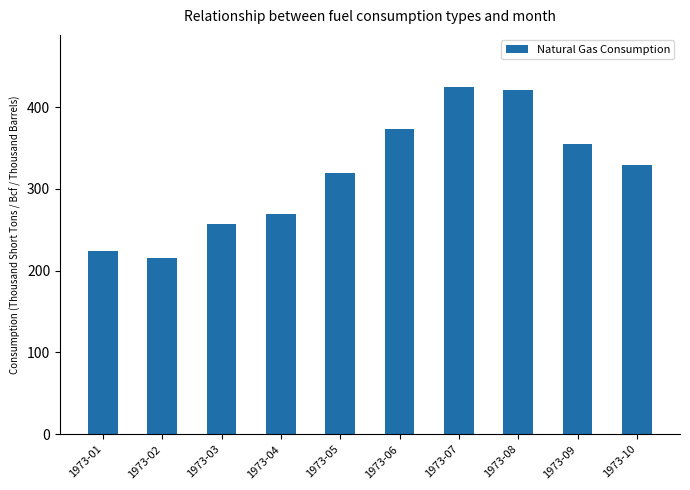

Reading left to right, list all the values displayed in this chart.

1973-01=224.1	1973-02=215.5	1973-03=257.6	1973-04=269.2	1973-05=319.2	1973-06=373.0	1973-07=424.6	1973-08=420.6	1973-09=355.2	1973-10=329.4